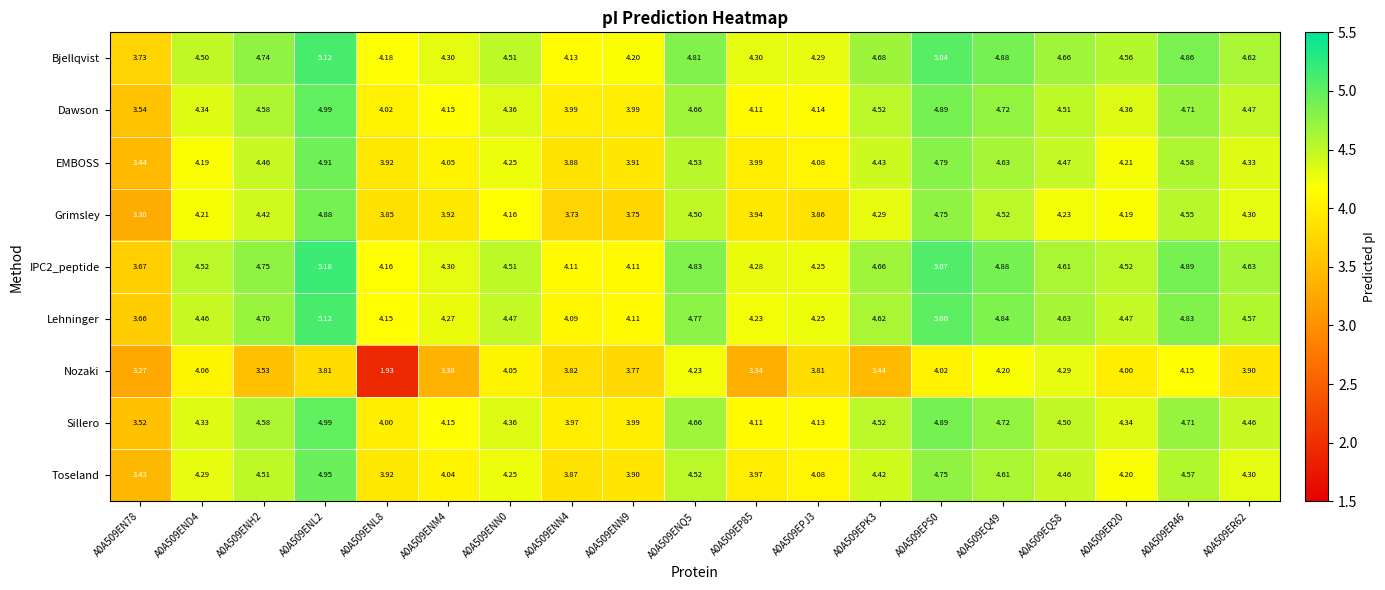

Is the value of Dawson at A0A509ENN9 greater than the value of Bjellqvist at A0A509ENH2?

No